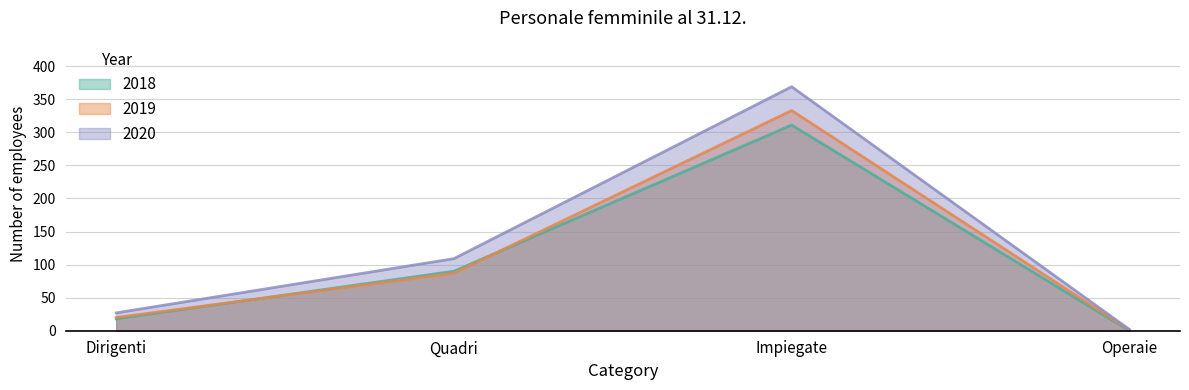

What is the label of the 1st point from the right?

Operaie